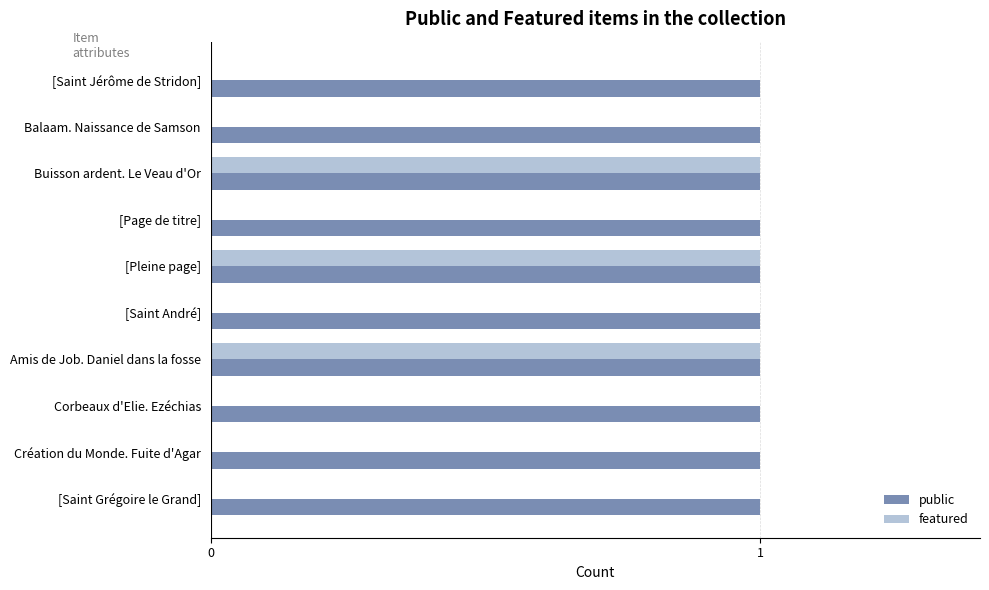

The featured series shows 0 at Balaam. Naissance de Samson. True or false?

True